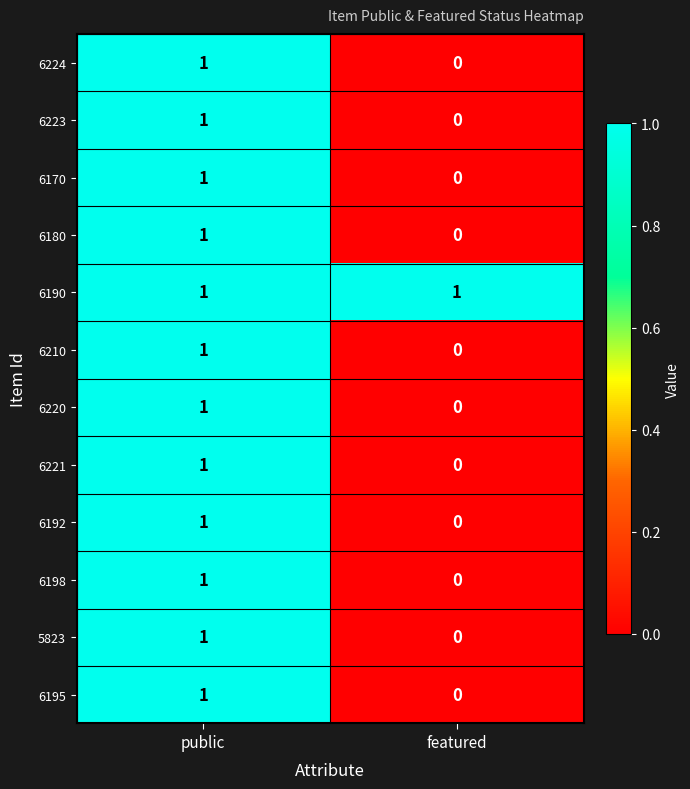

Which category has the lowest value across all series?

featured